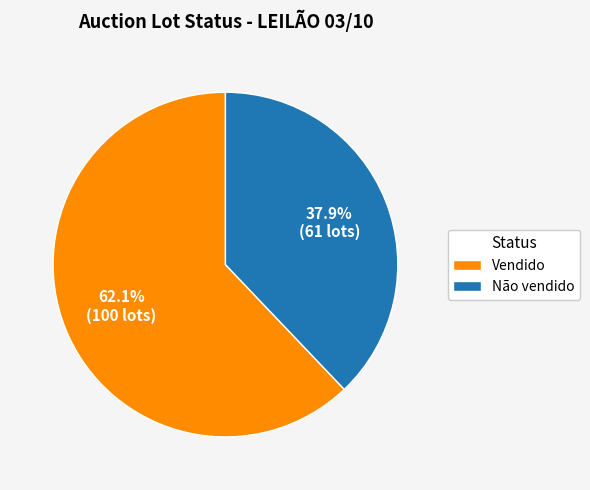

Is there any slice that represents more than half of the pie?

Yes